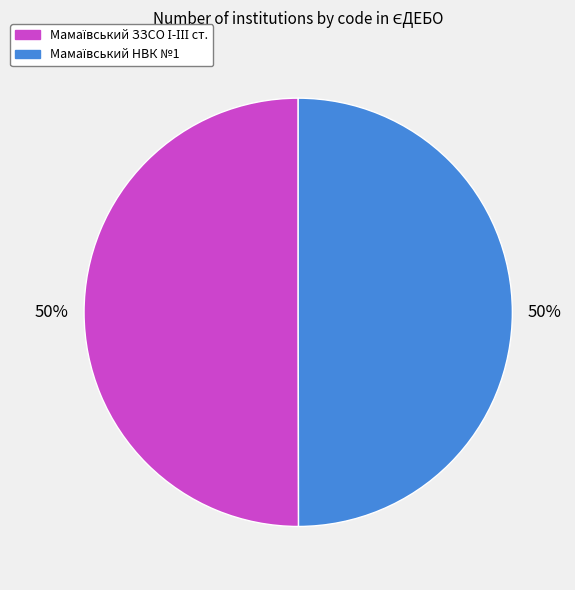

Count the number of slices in the pie.

2